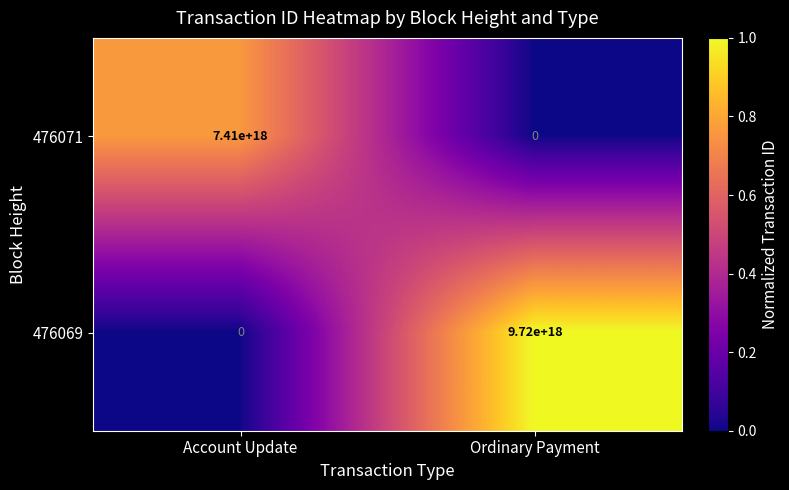

Is it true that 476069 equals 0 at Account Update?

True